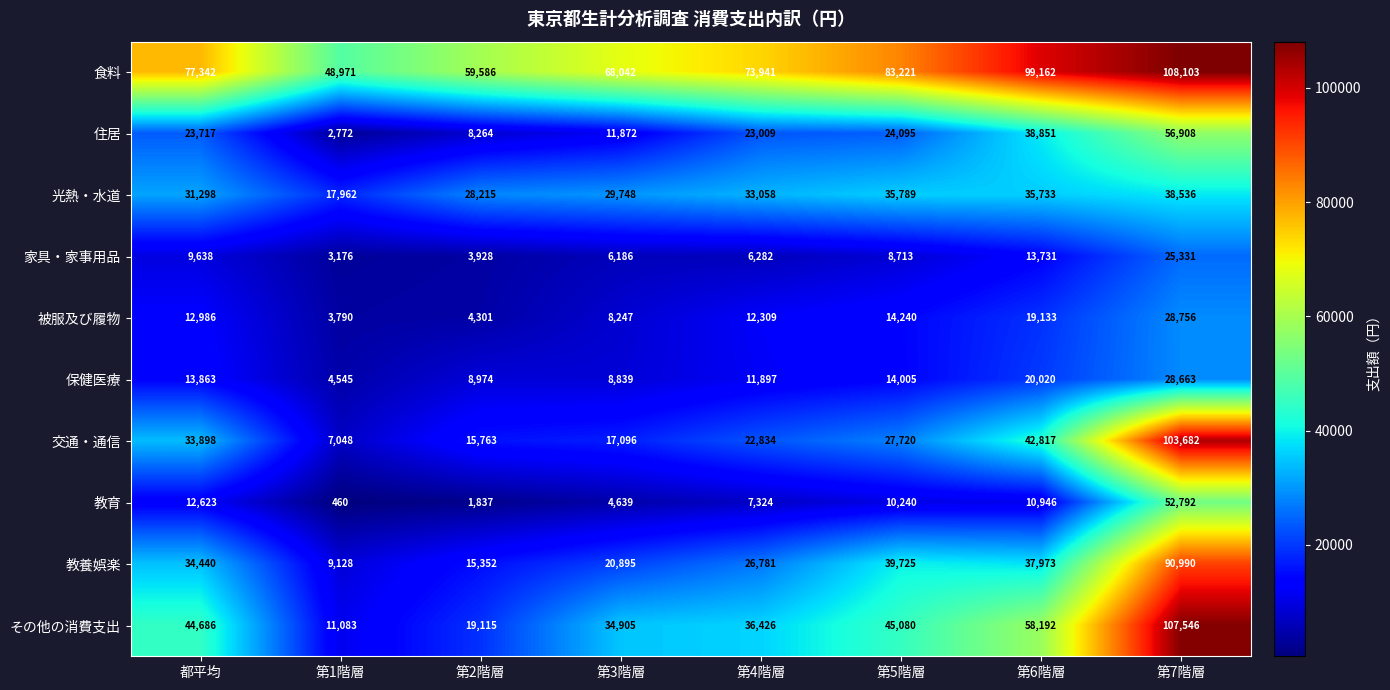

What is the difference between the 光熱・水道 values at 第2階層 and 第1階層?

10253